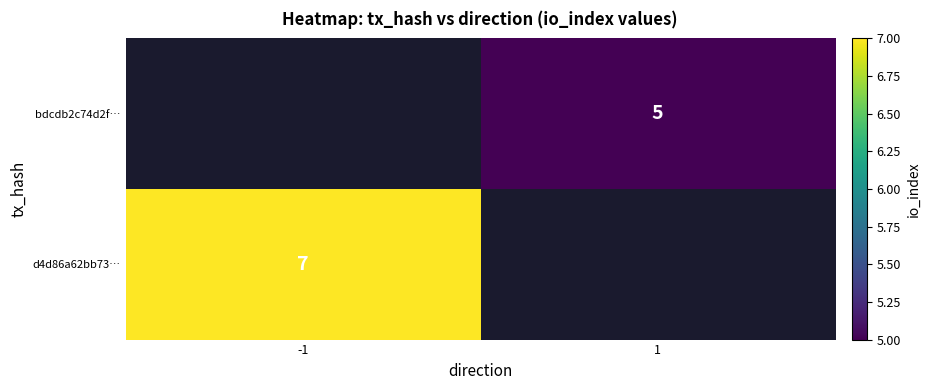

At how many categories does at least one series exceed 6?

1